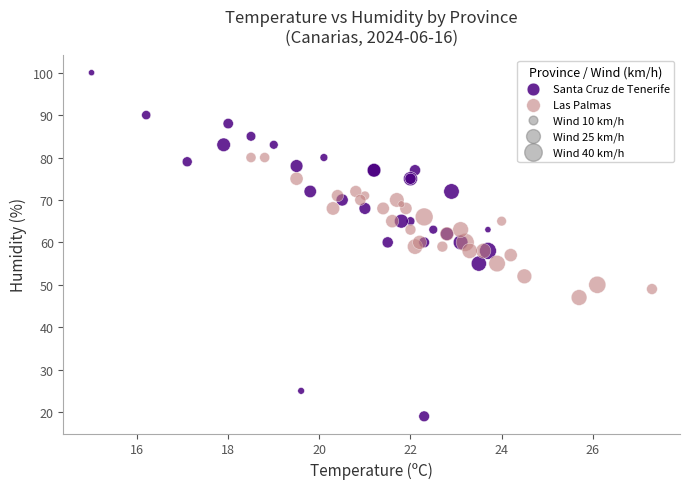

Which series contains the lowest Y value?

Santa Cruz de Tenerife